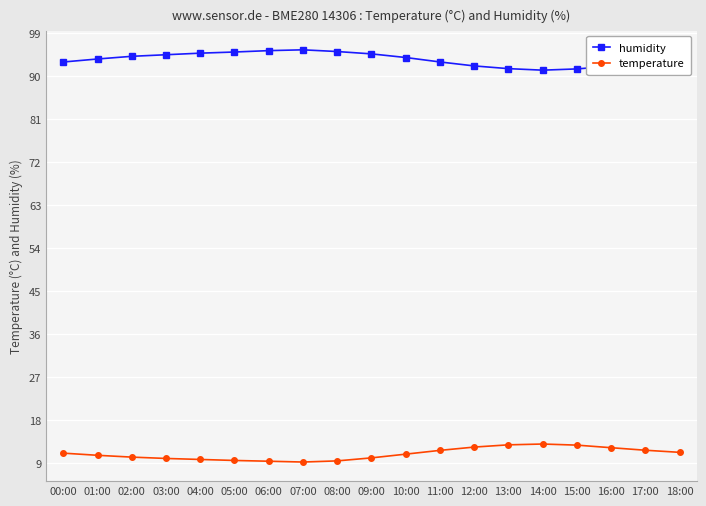

The humidity series shows 26.1 at 10:00. True or false?

False